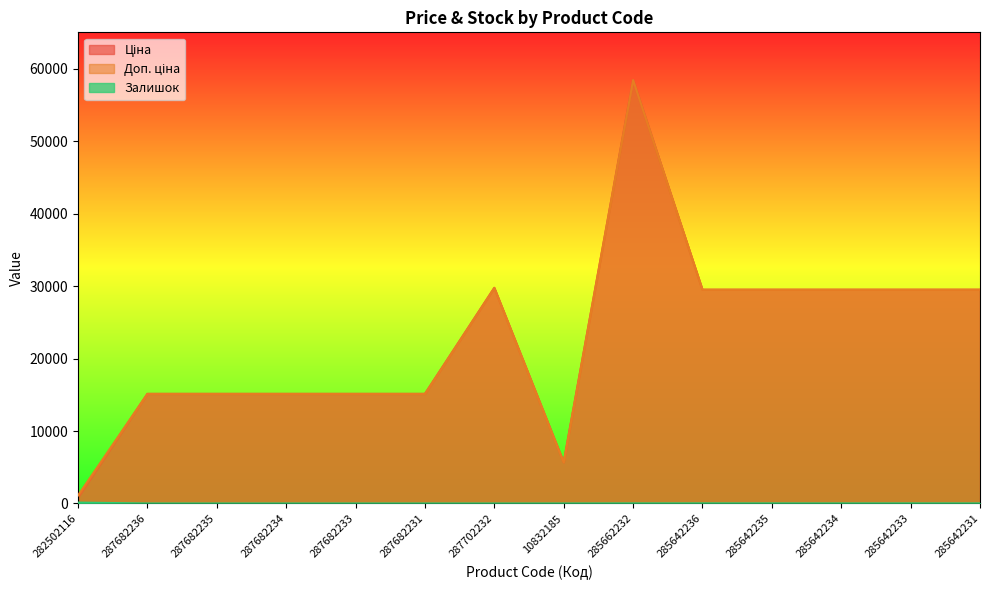

The Залишок series shows 14.0 at 285662232. True or false?

True